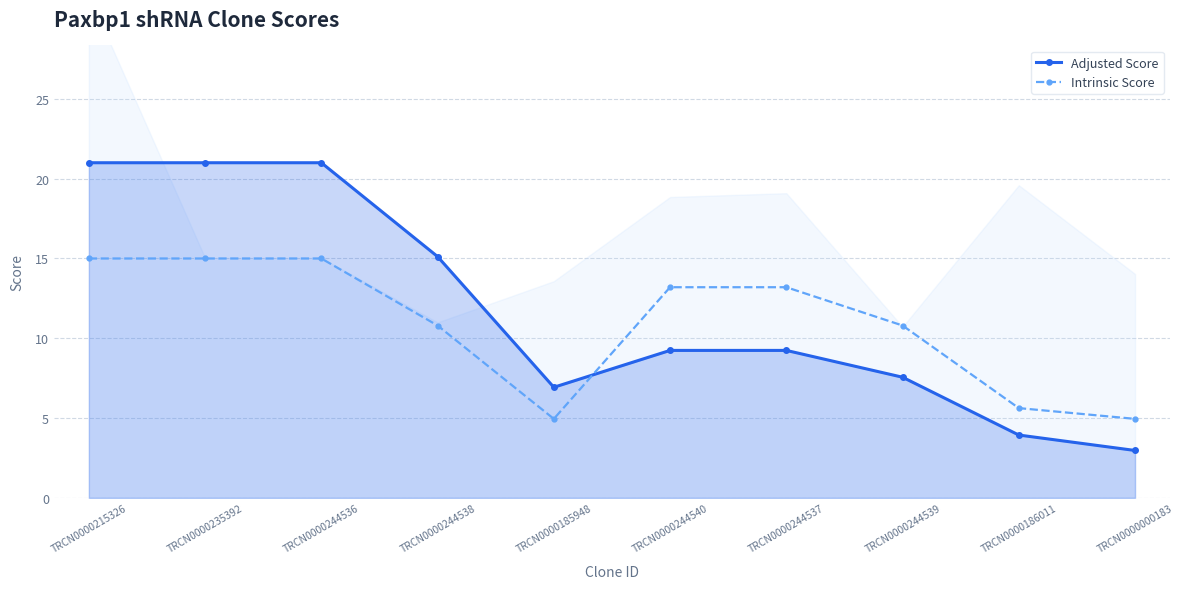

Read the Adjusted Score value at TRCN0000185948.

6.9